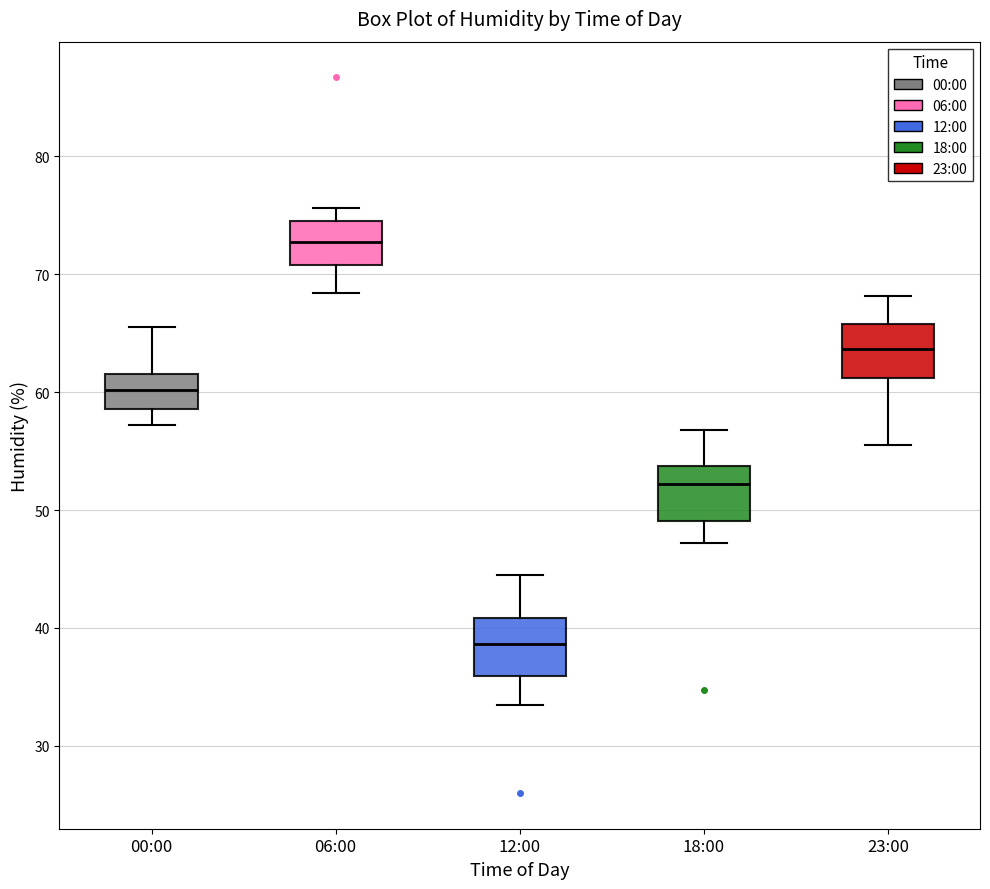

Where is the lower edge of the box for 18:00 on the y-axis? The values are not printed on the chart, so give them approximately, as read against the axis.

49